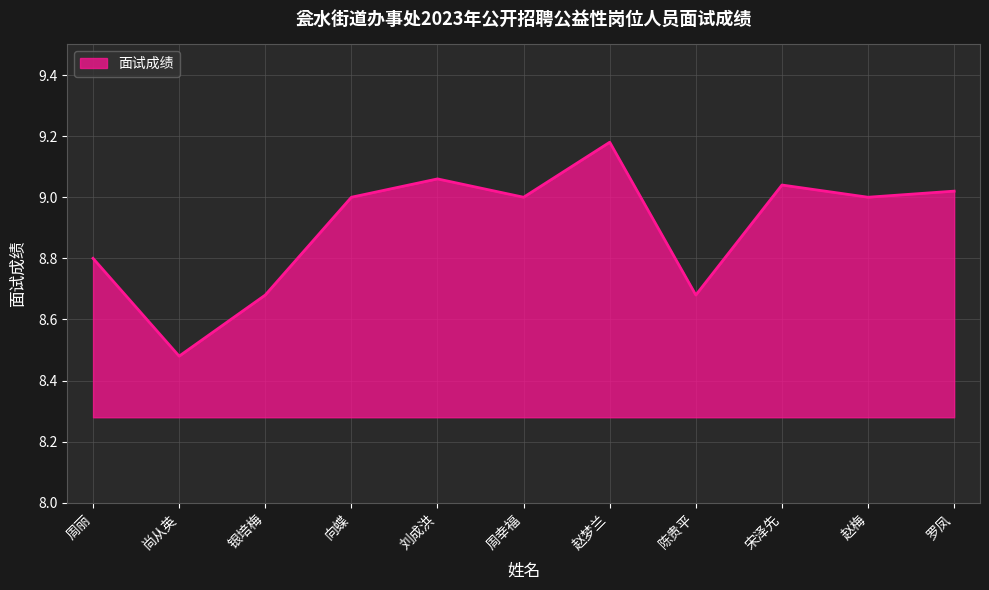

At which label is the value closest to 8?

尚从英